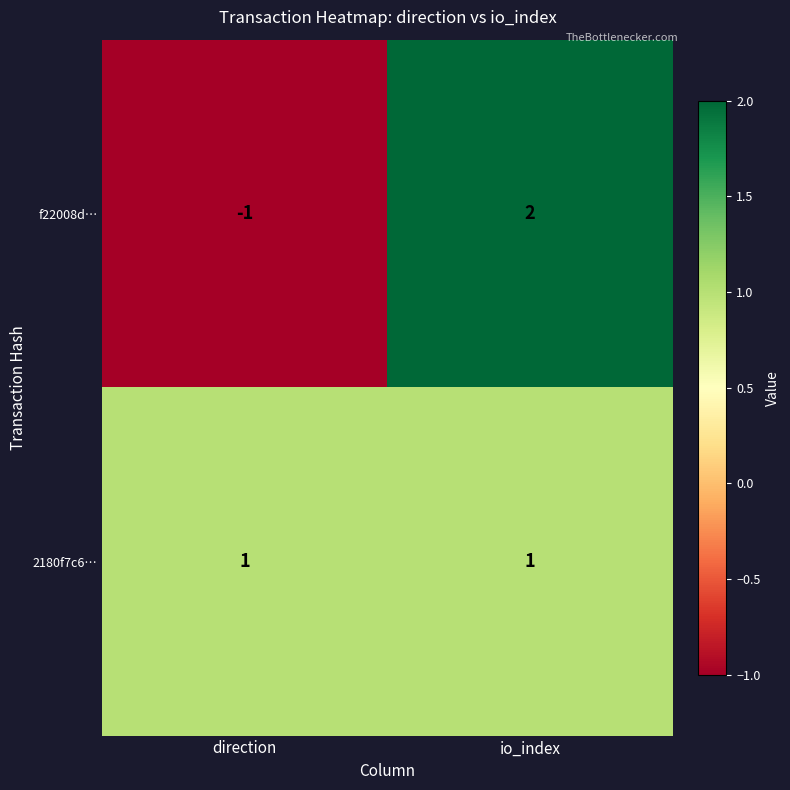

Which series has the widest spread of values?

f22008d…